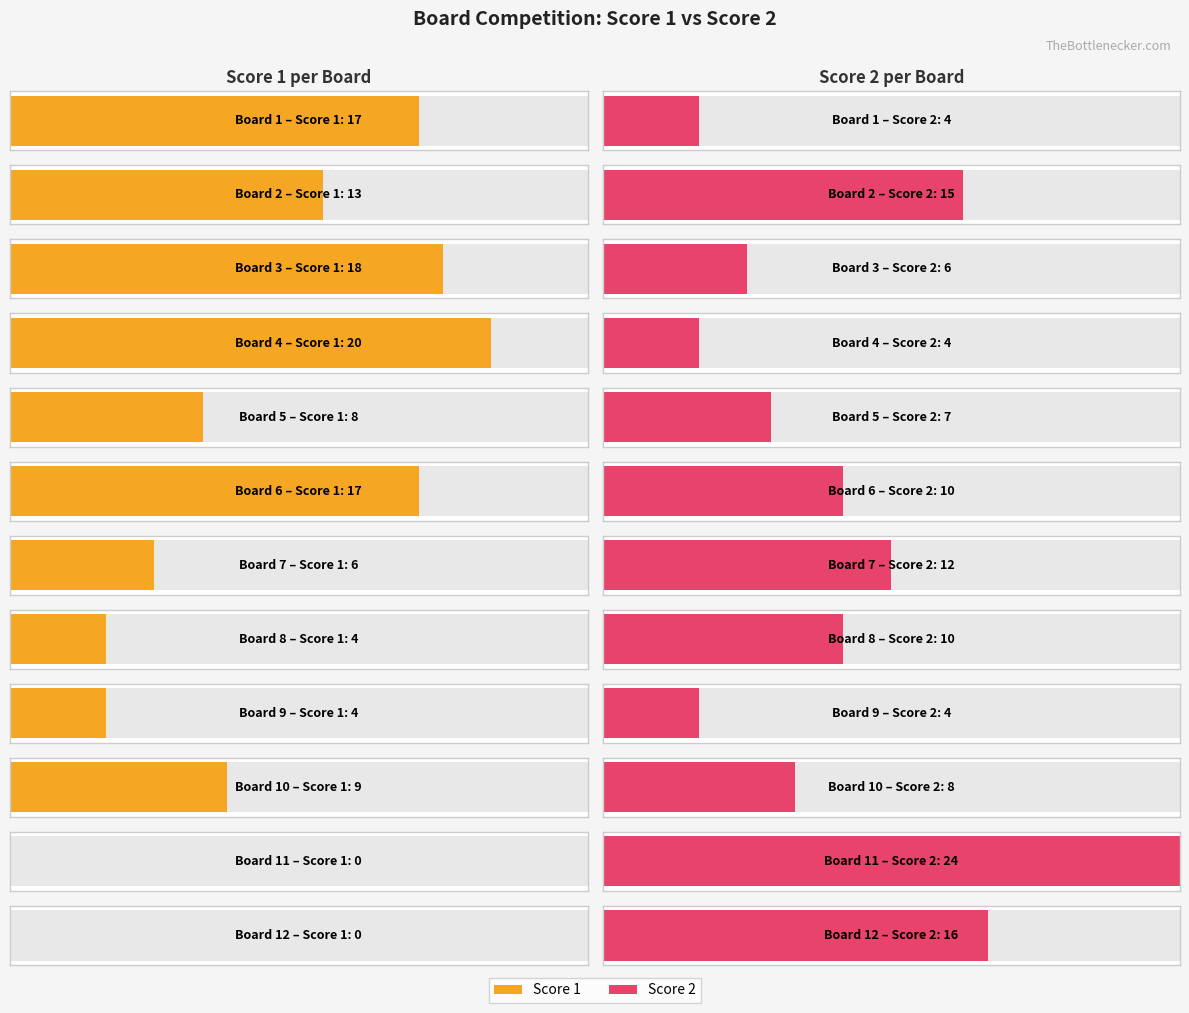

Reading left to right, transcribe all the data shown in this chart.

Score 1: 17	13	18	20	8	17	6	4	4	9	0	0
Score 2: 4	15	6	4	7	10	12	10	4	8	24	16